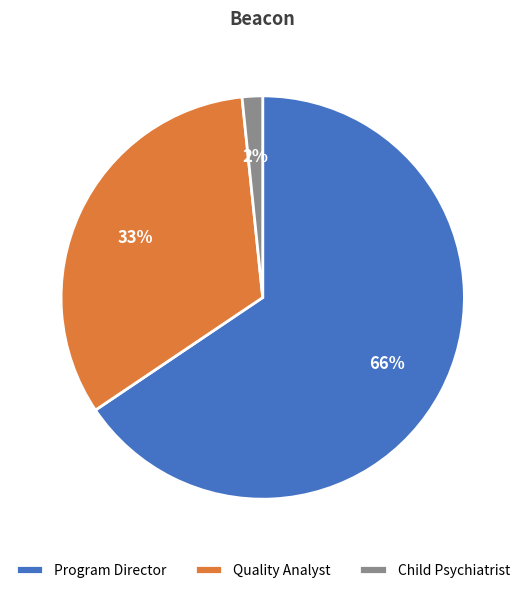

To the nearest percent, what is the average slice percentage?

33%